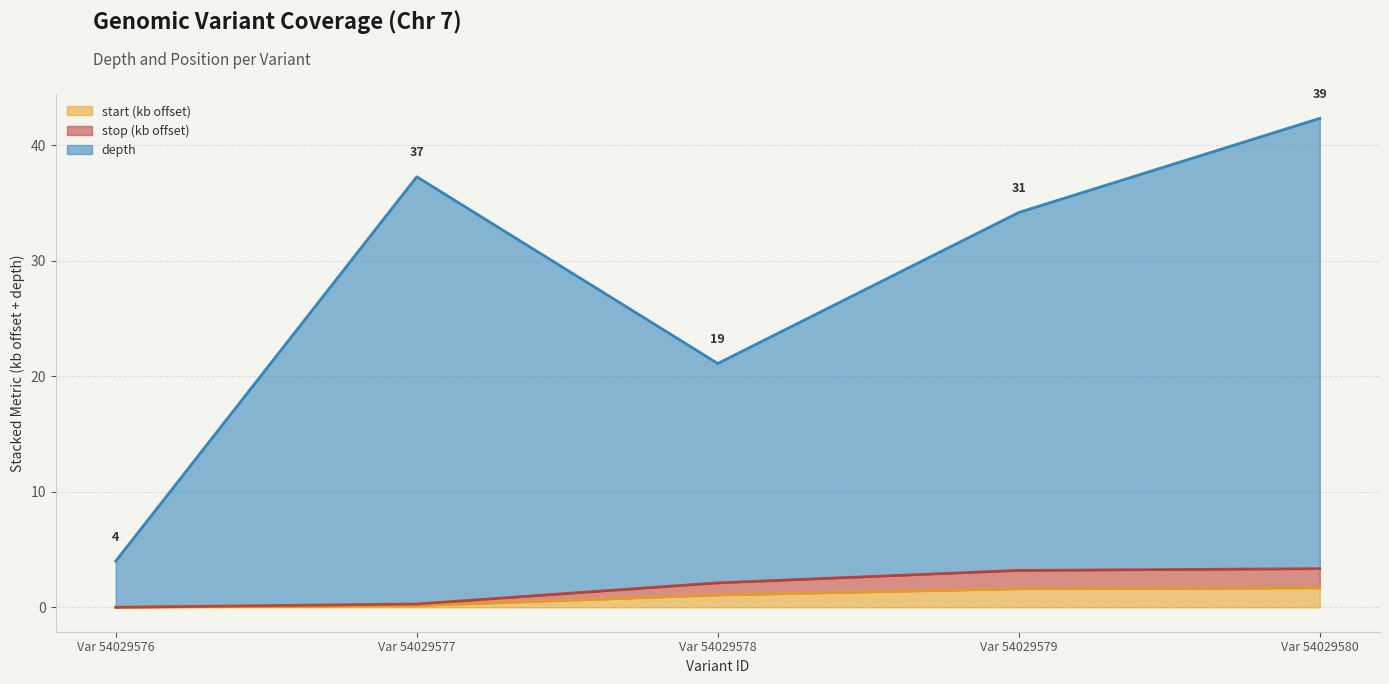

What is the total value across all series at Var 54029578?

21.1